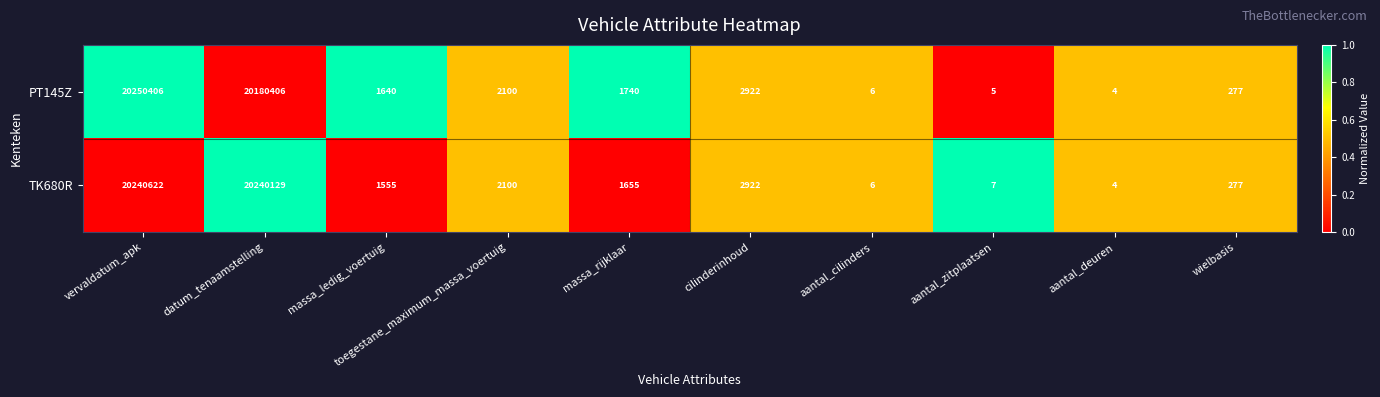

List the labels in order of PT145Z value, smallest first.

aantal_deuren, aantal_zitplaatsen, aantal_cilinders, wielbasis, massa_ledig_voertuig, massa_rijklaar, toegestane_maximum_massa_voertuig, cilinderinhoud, datum_tenaamstelling, vervaldatum_apk